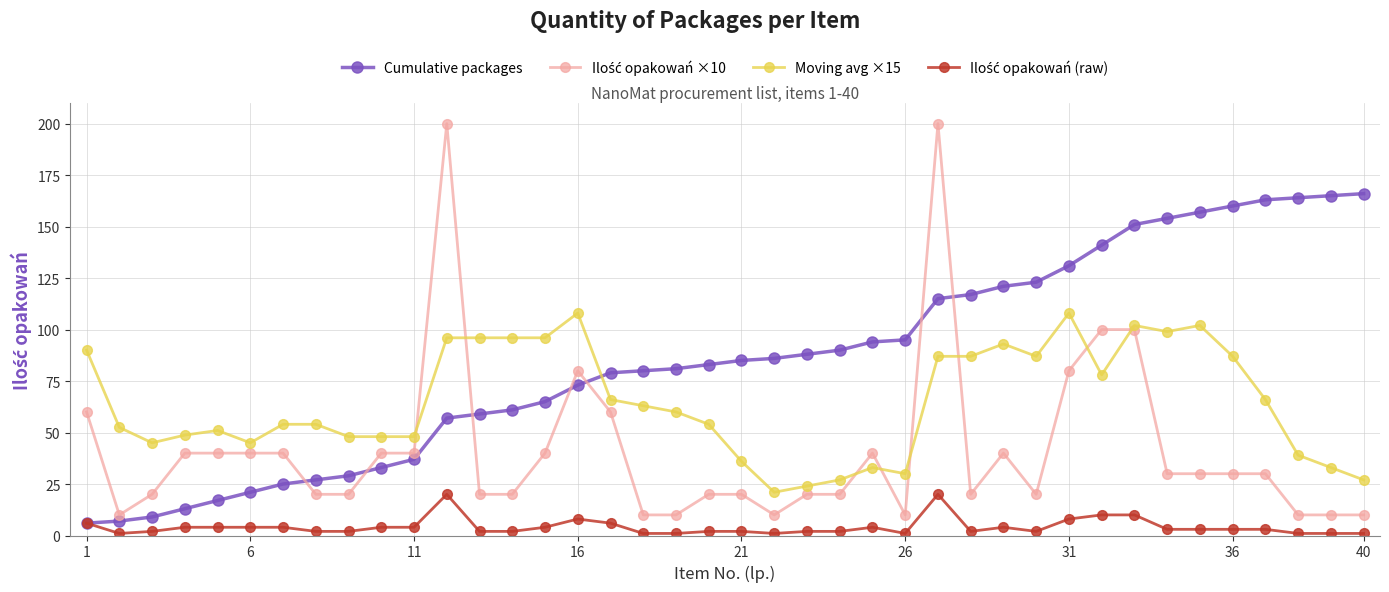

True or false: Moving avg ×15 and Cumulative packages intersect in this chart.

True